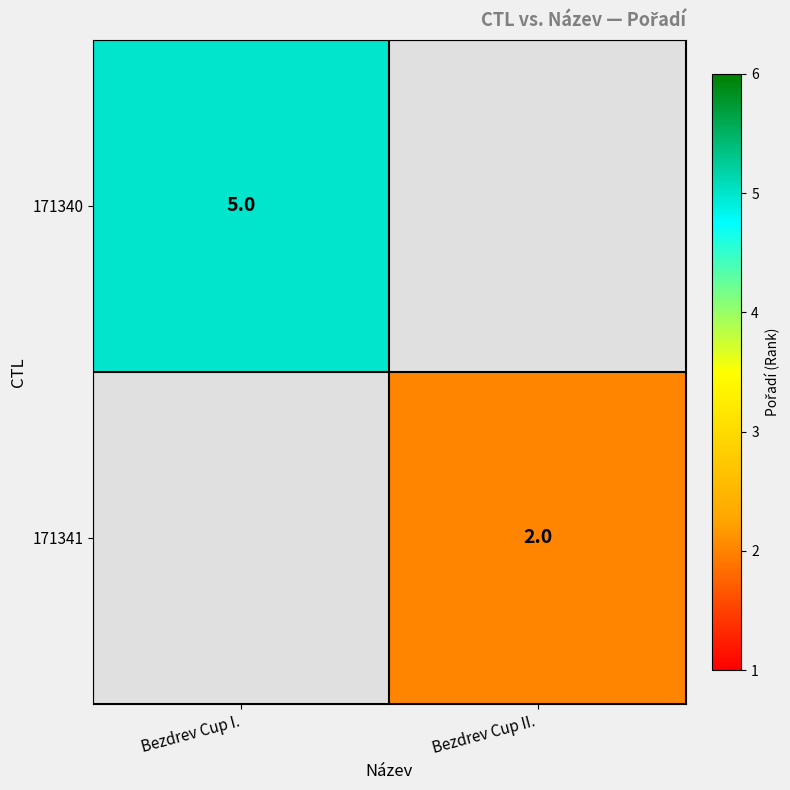

What is the minimum value shown in the chart?

2.0